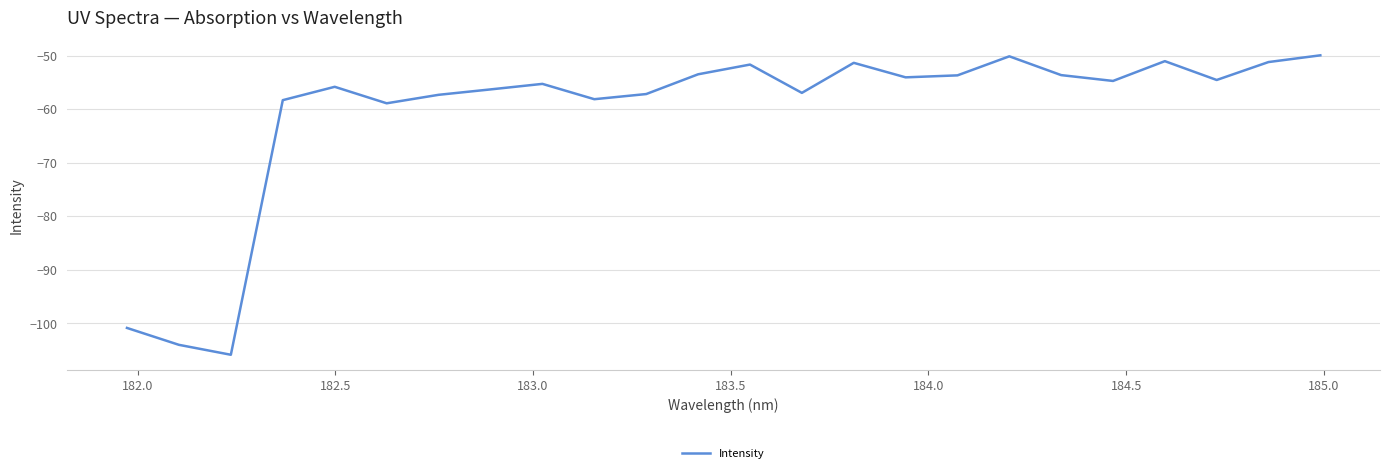

What is the difference between the maximum and minimum values?

55.9